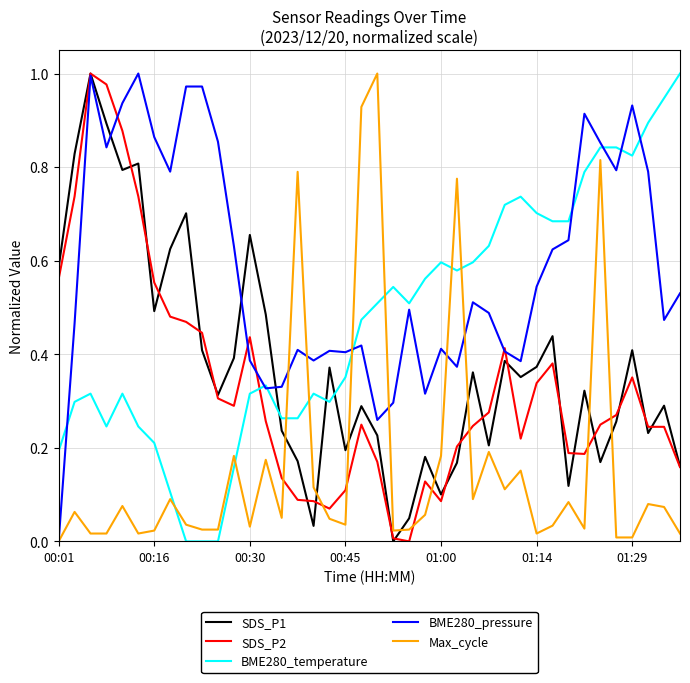

Which series has the largest total across all categories?

BME280_pressure